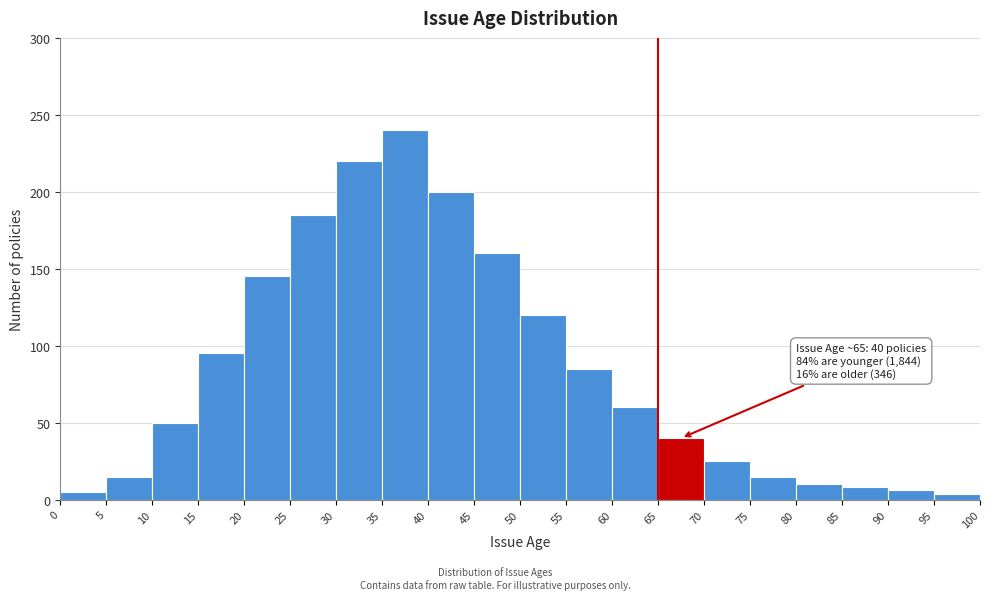

Which range on the x-axis has the tallest bar?

35 to 40